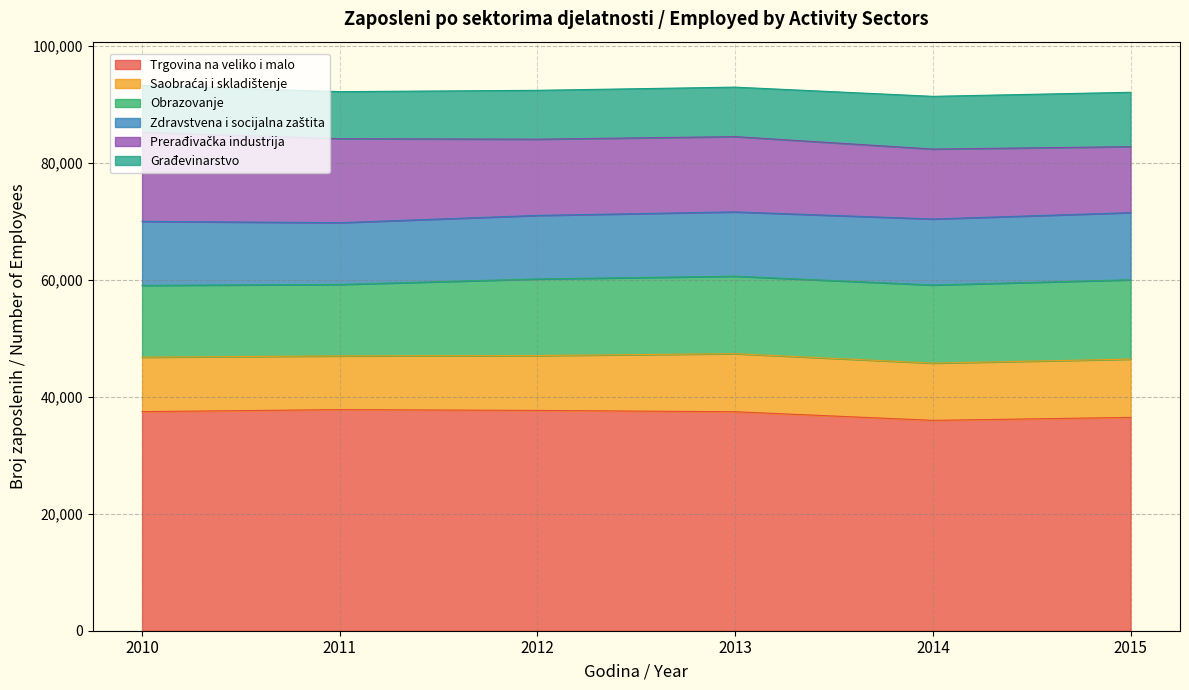

What is the sum of the Obrazovanje values at 2015 and 2014?

26938